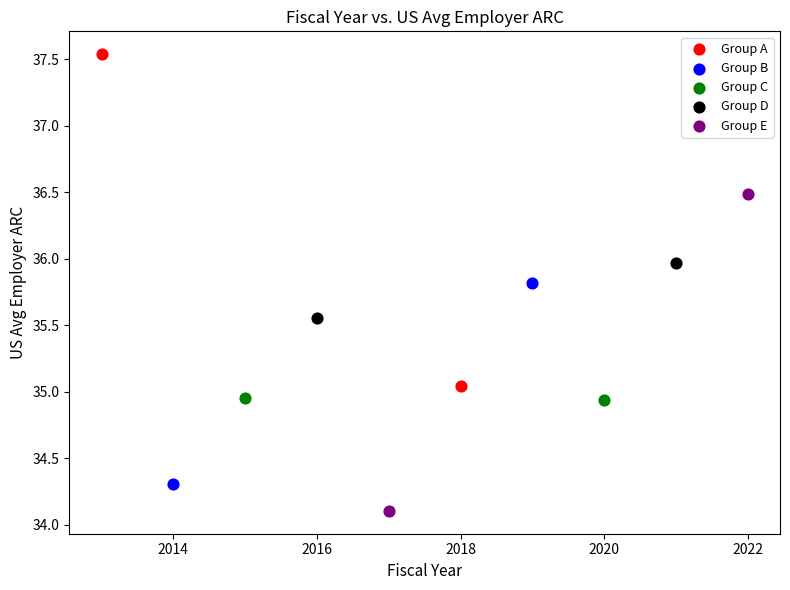

Which series has the widest spread of Y values?

Group A